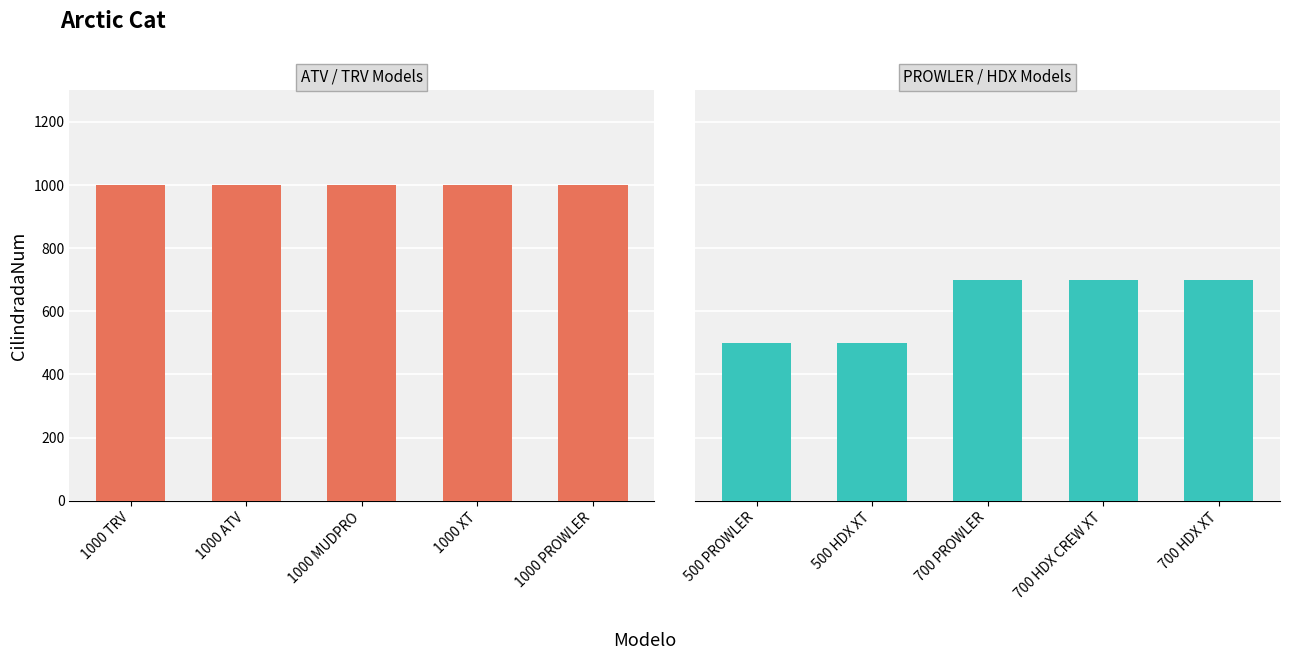

What is the value of the ATV / TRV bar at the 5th from the left?

1000